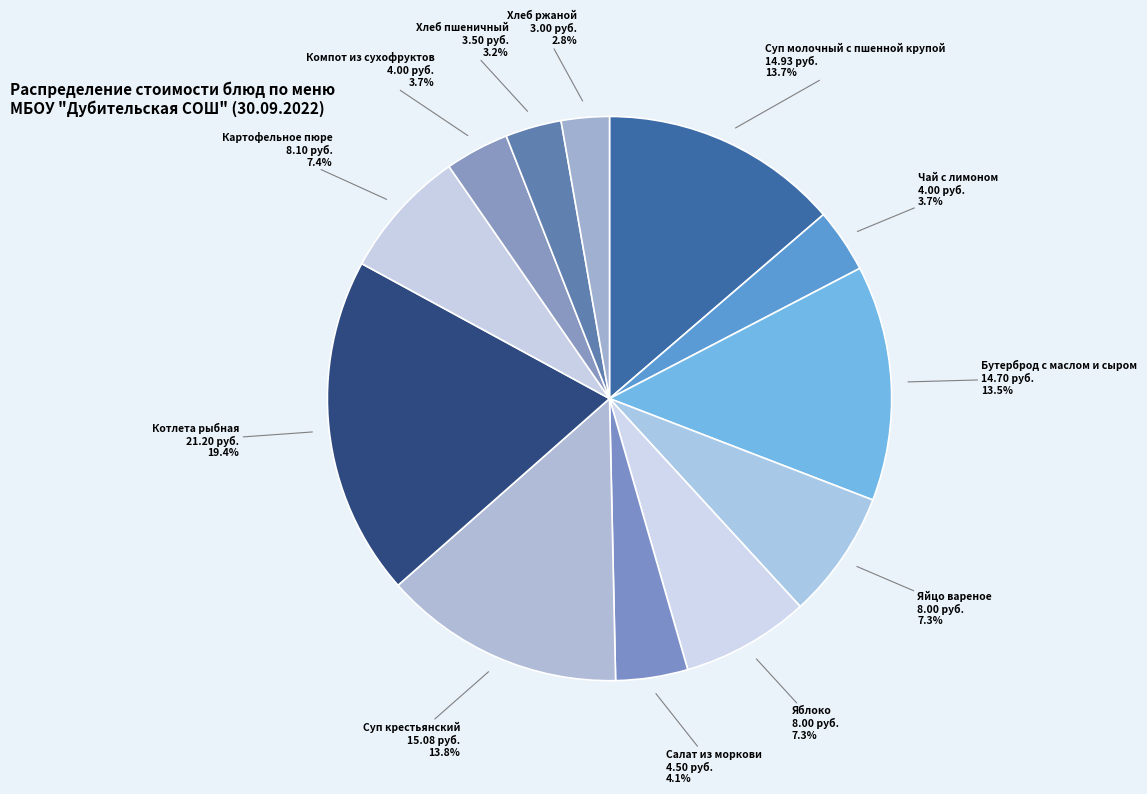

How many slices are in this pie chart?

12